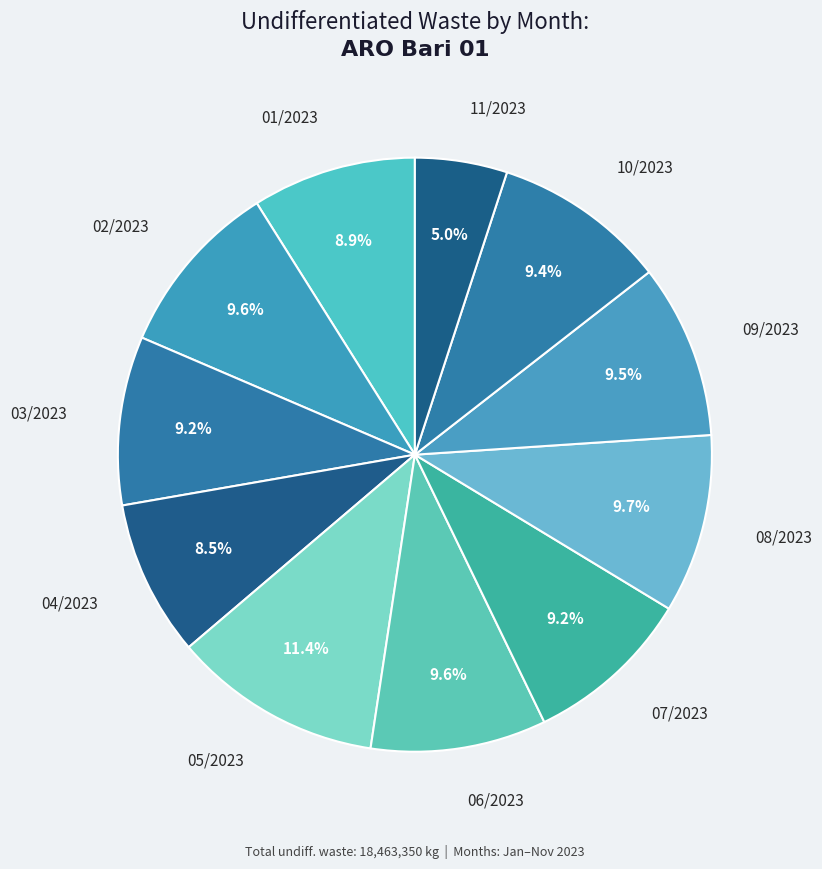

How many segments does this pie chart have?

11